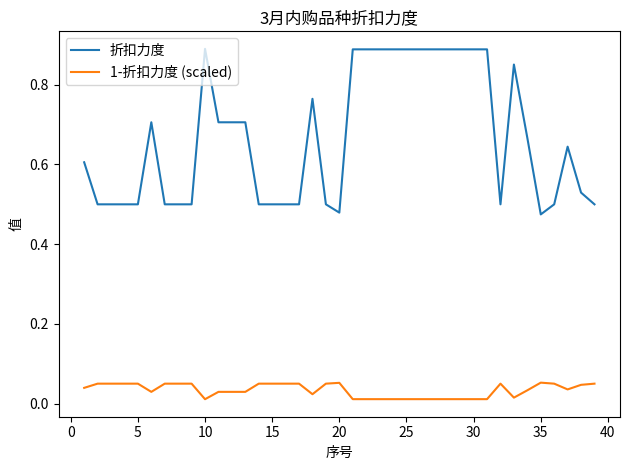

True or false: 1-折扣力度 (scaled) and 折扣力度 cross at least once.

False